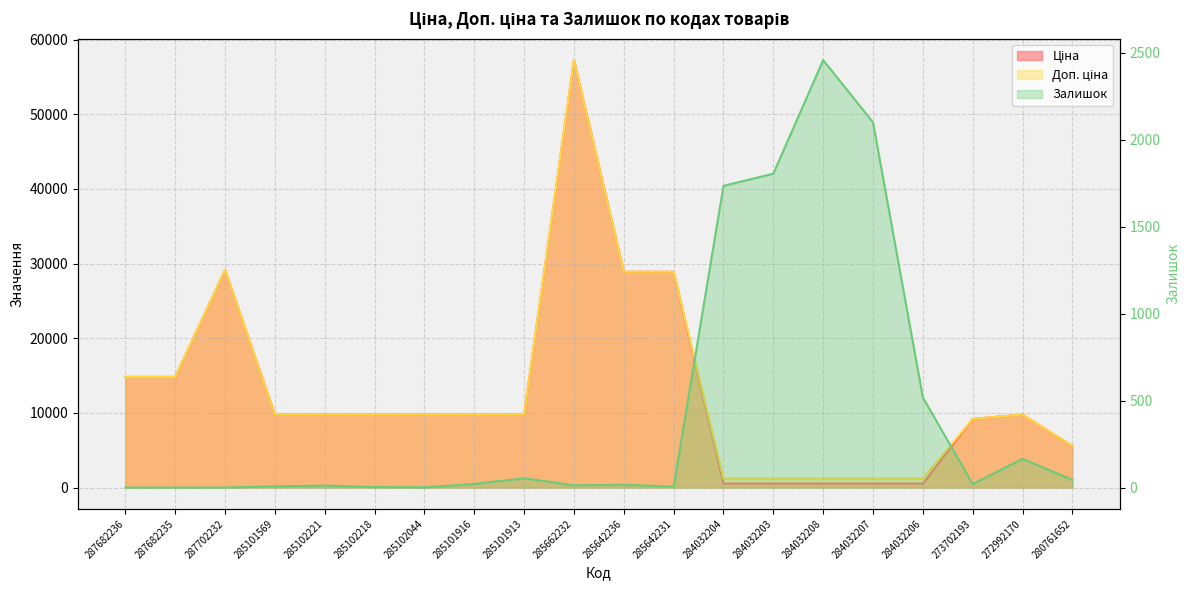

What is the total value across all series at 284032206?

2256.9